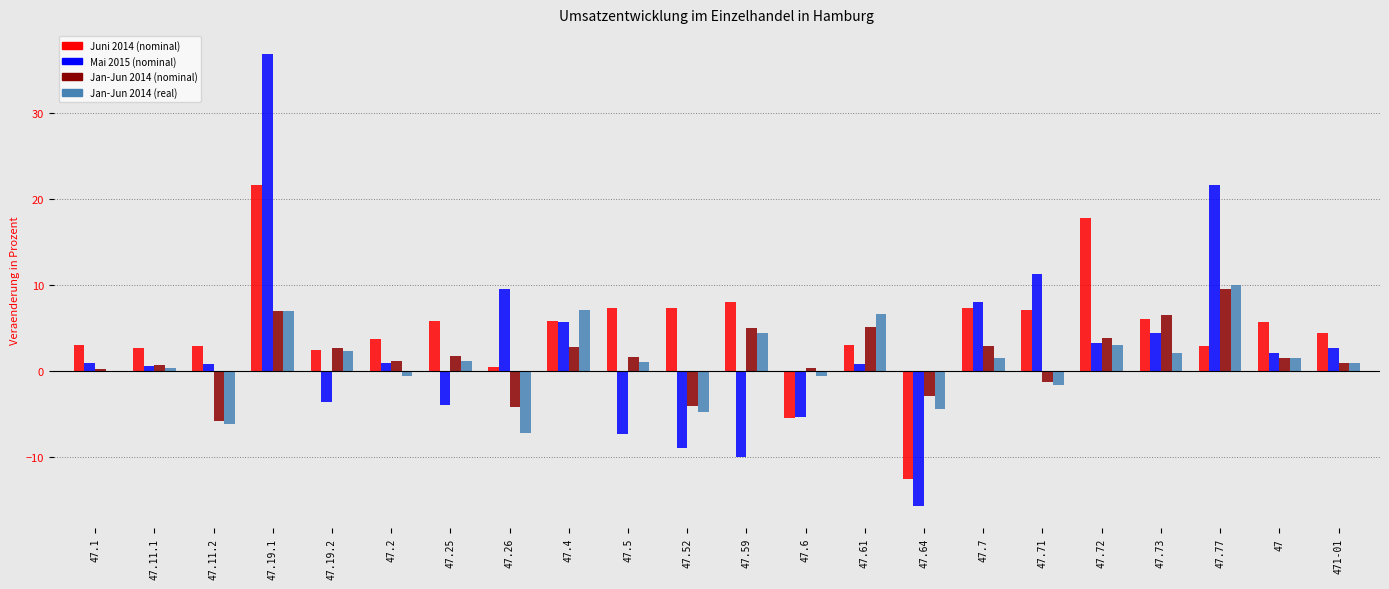

Which series has the widest spread of values?

Mai 2015 (nominal)